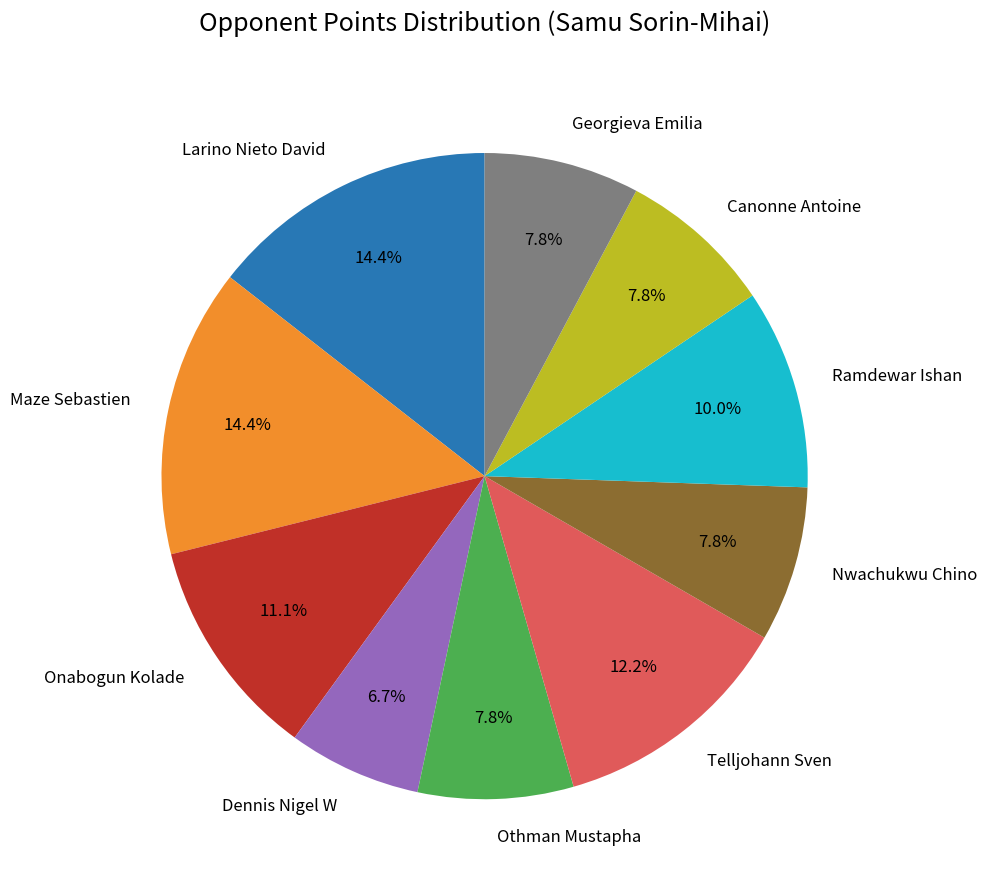

Is there any slice that represents more than half of the pie?

No